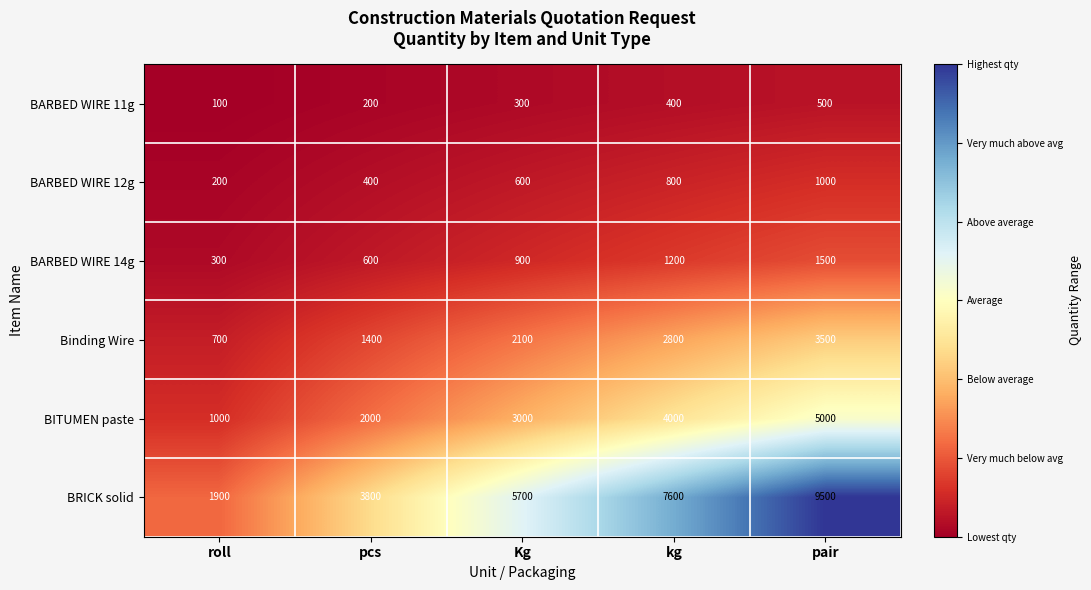

Which category has the highest value in the BARBED WIRE 14g series?

pair